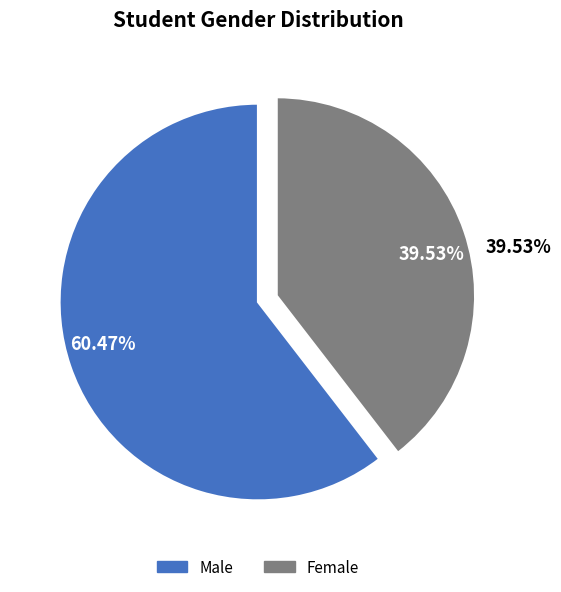

Between F and M, which is larger?

M